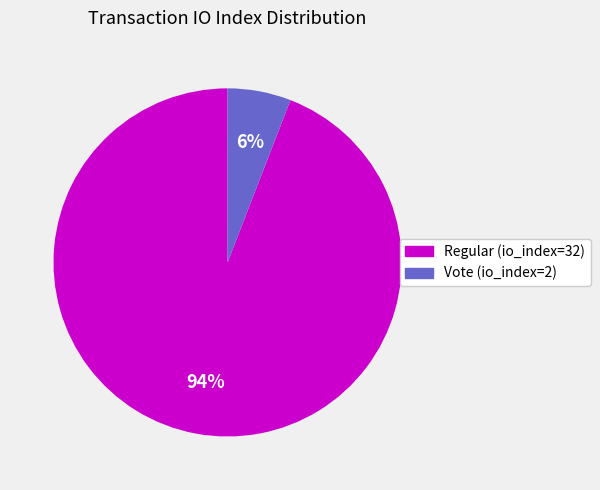

What percentage is the Vote (io_index=2) slice, to the nearest percent?

6%